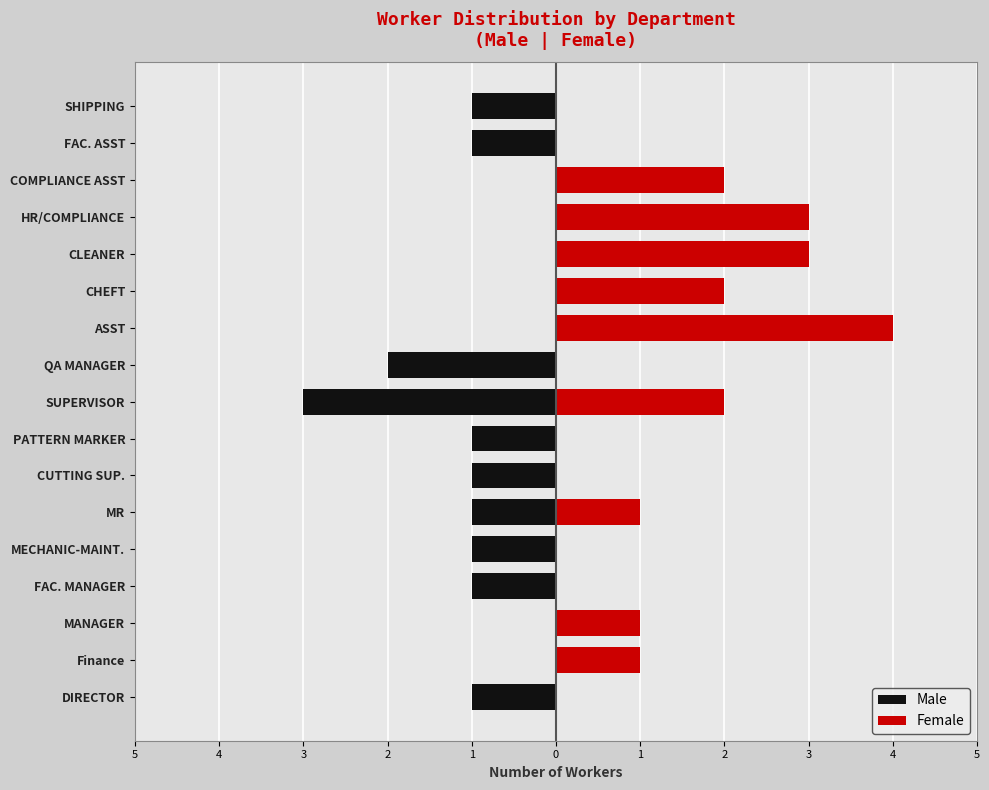

True or false: Female has a value of 0 at COMPLIANCE ASST.

False